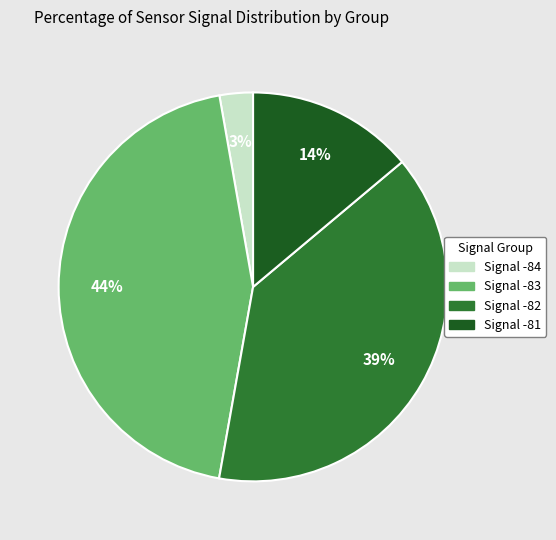

To the nearest percent, what is the average slice percentage?

25%